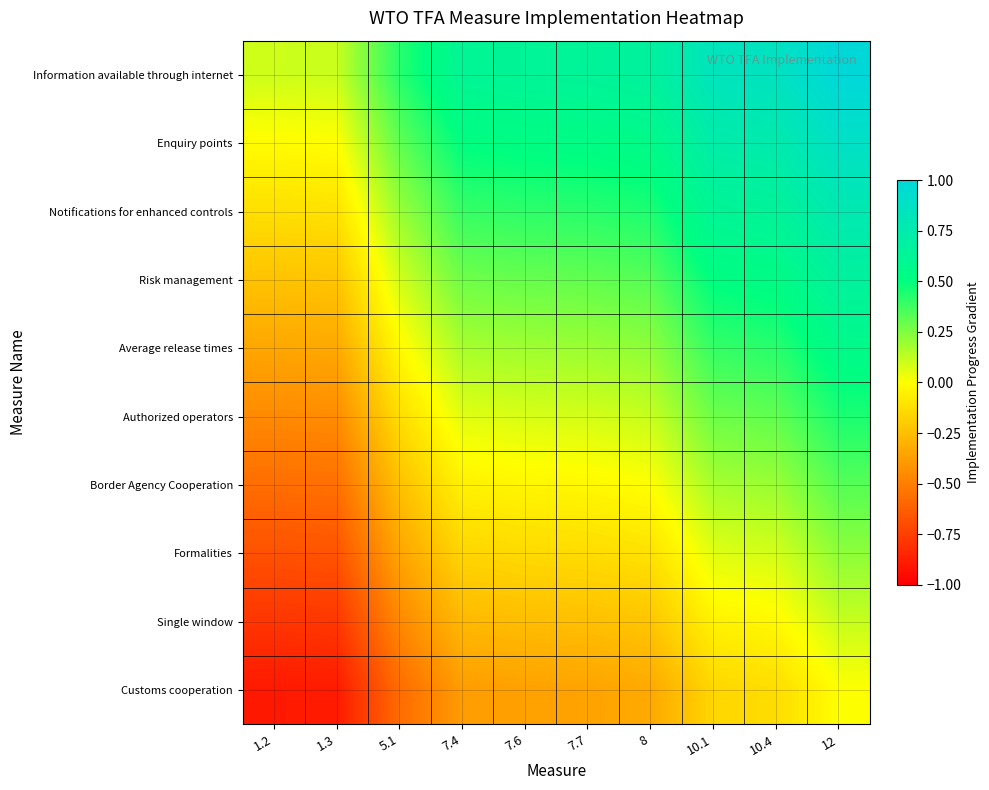

What is the maximum value shown in the chart?

1.0